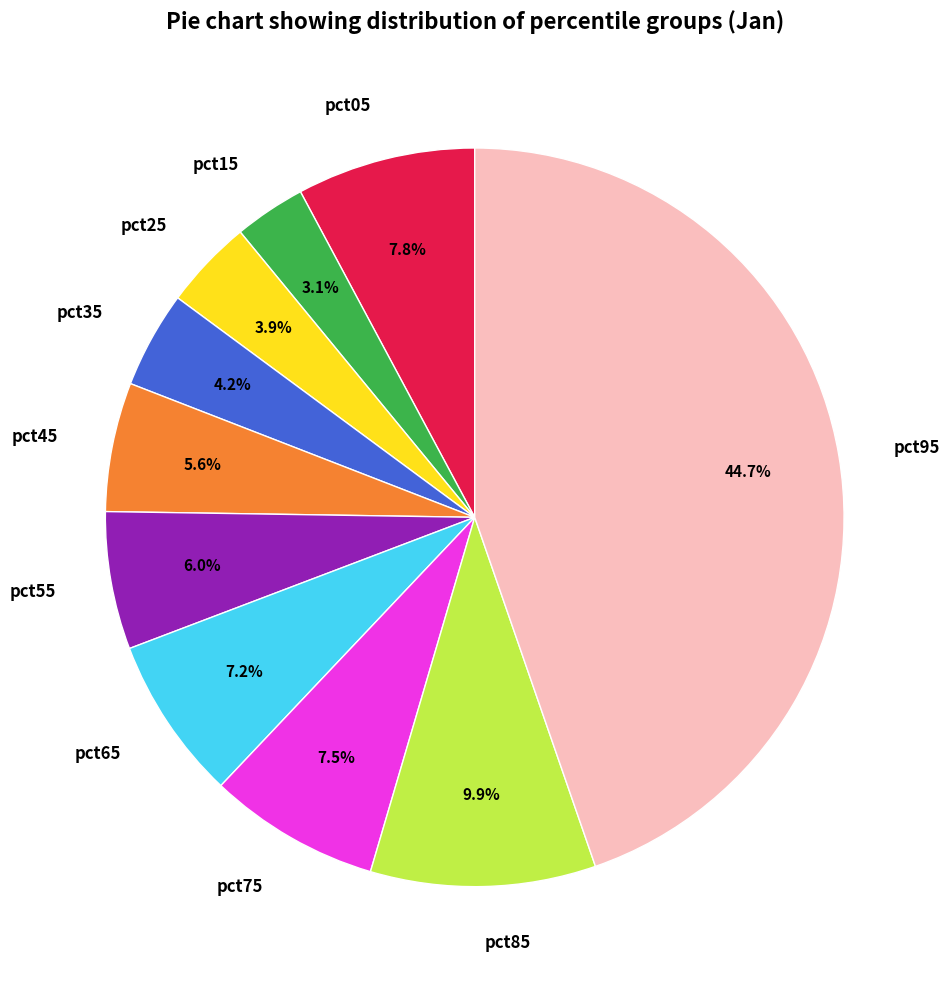

How many slices are in this pie chart?

10